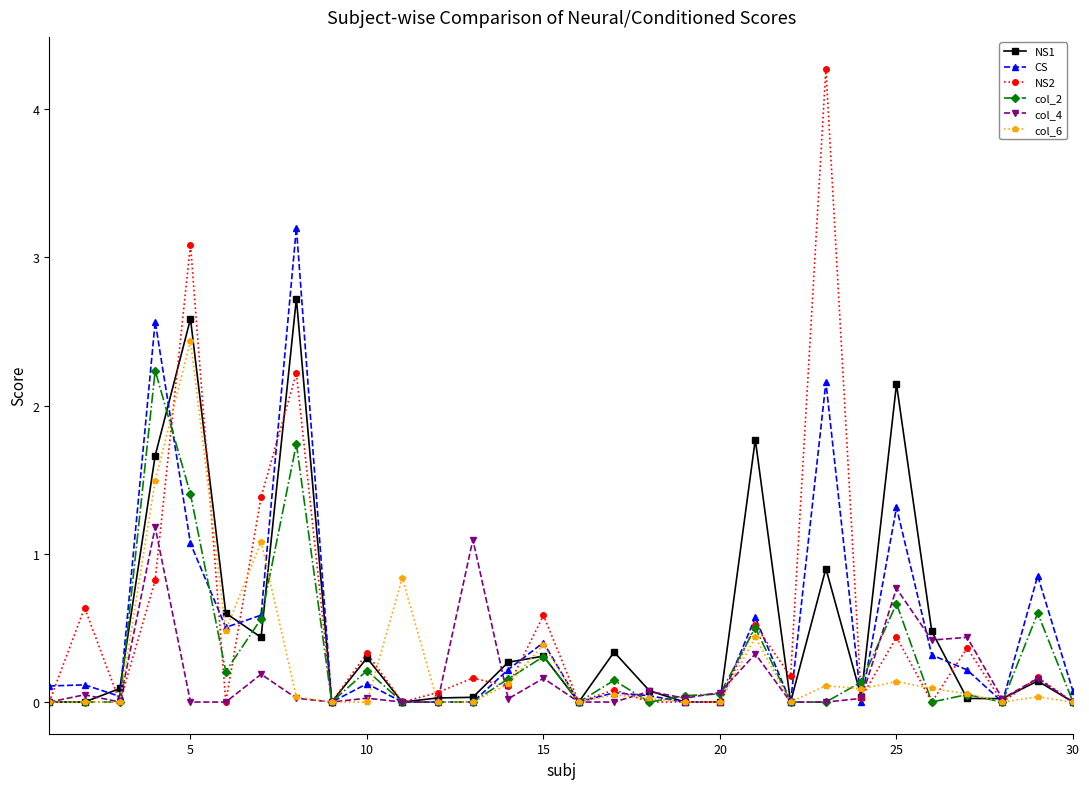

Rank the series by their maximum value, from lowest to highest.

col_4, col_2, col_6, NS1, CS, NS2